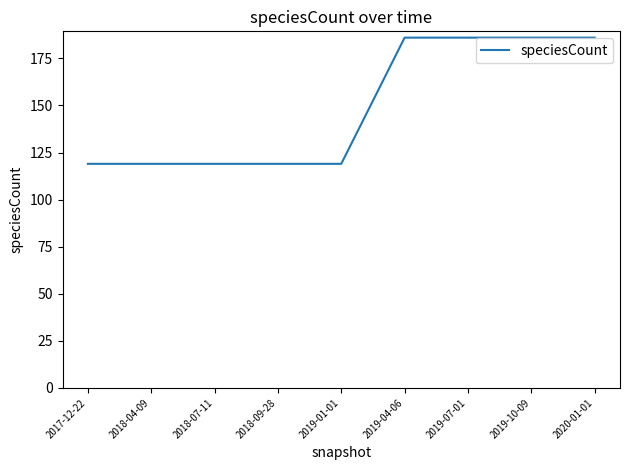

What position from the right is 2018-07-11?

7